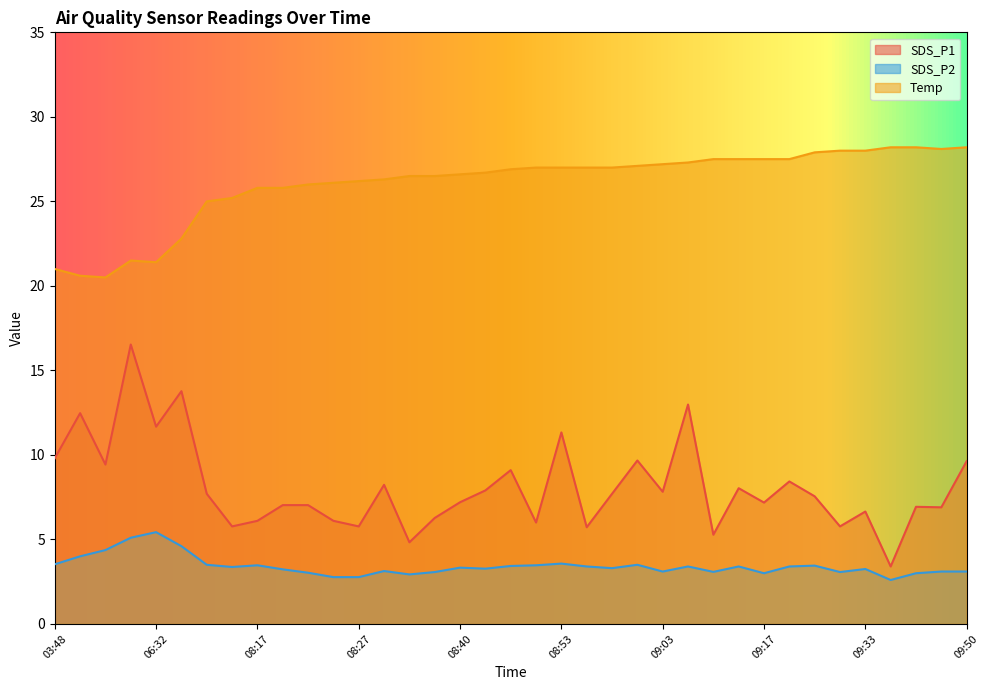

What is the label of the 36th point from the left?

09:47